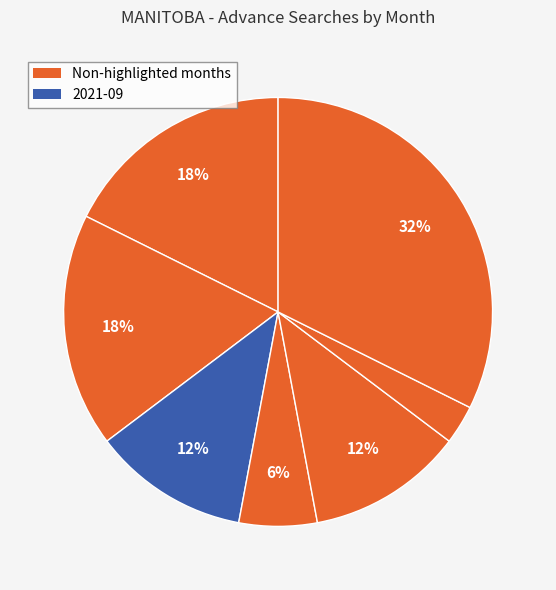

To the nearest percent, what is the difference between the largest and smallest slice percentages?

29%